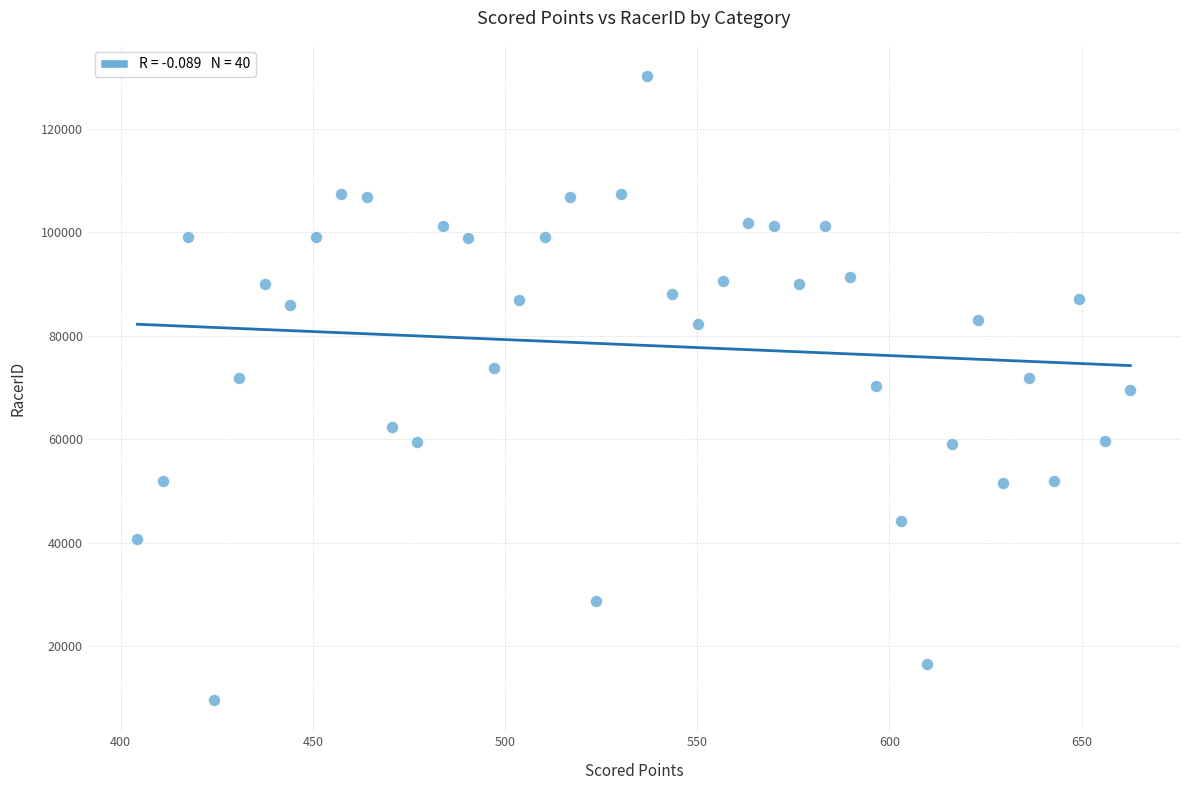

What is the range of Y values (max minus min)?

120685